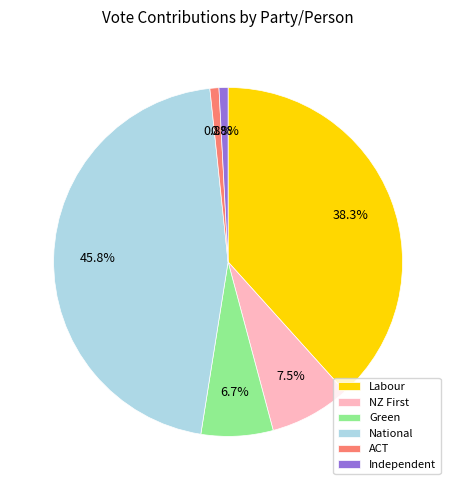

How many segments does this pie chart have?

6